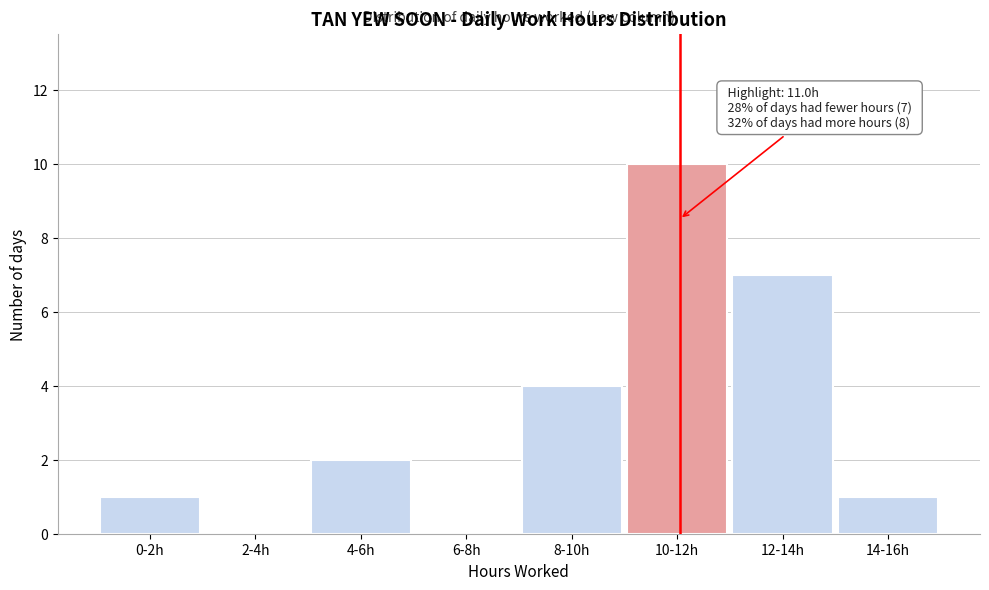

Reading left to right, what are all the values shown in this chart?

0-2h=1	2-4h=0	4-6h=2	6-8h=0	8-10h=4	10-12h=10	12-14h=7	14-16h=1